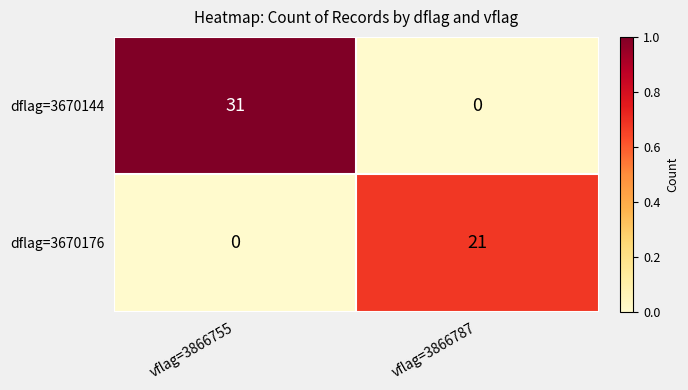

What is the total value across all series at vflag=3866755?

31